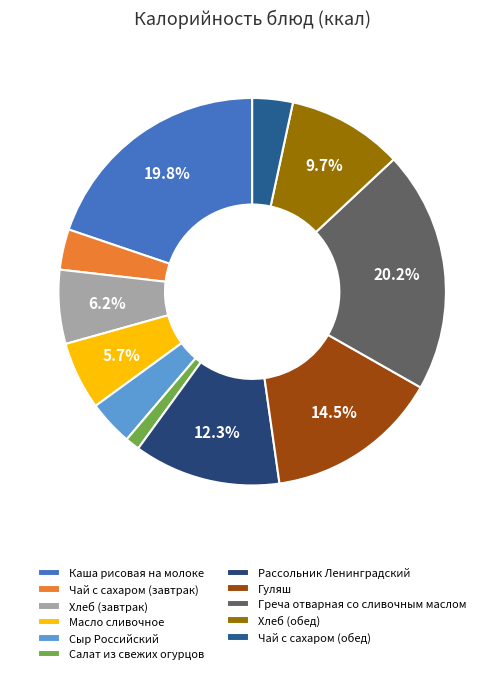

Does any single category account for the majority?

No